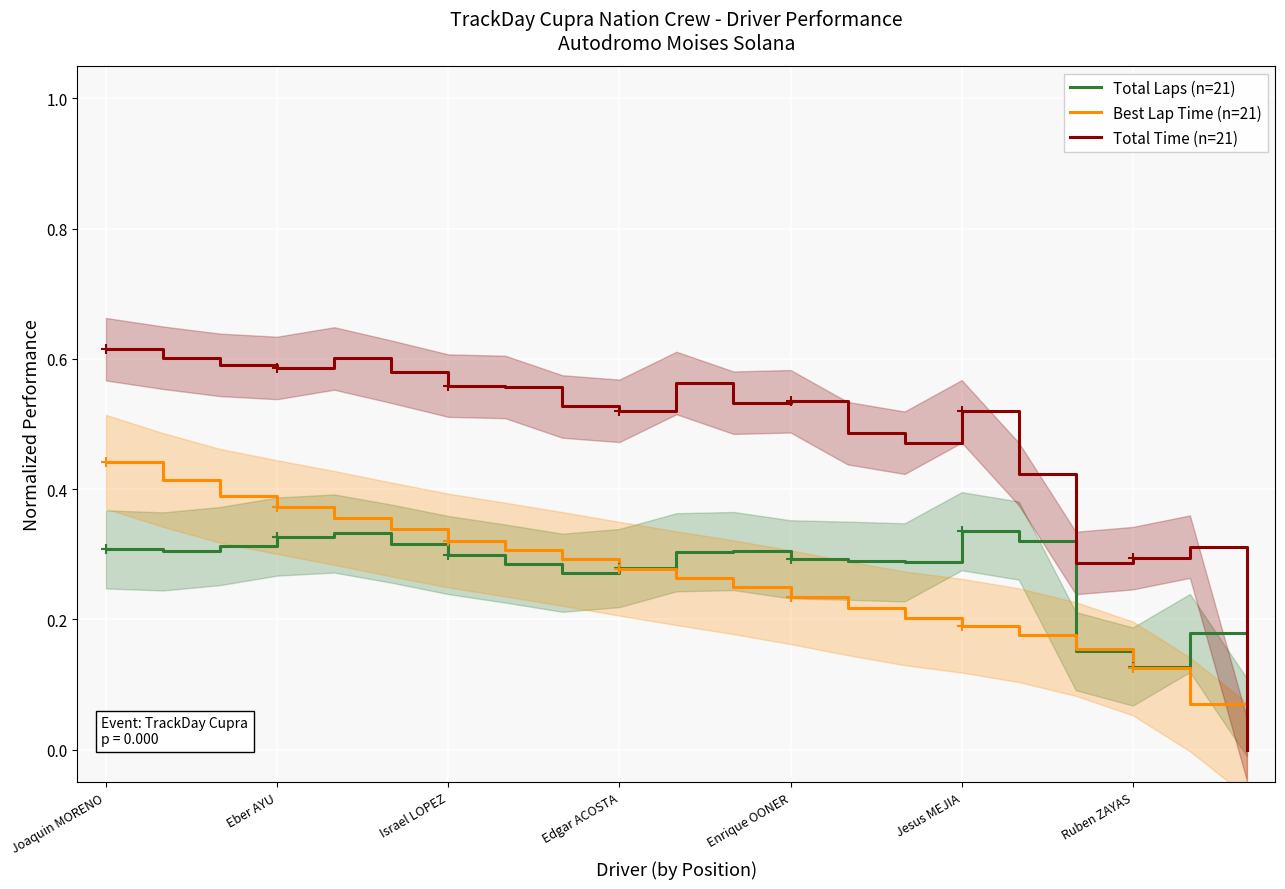

Count the number of data series in this chart.

3